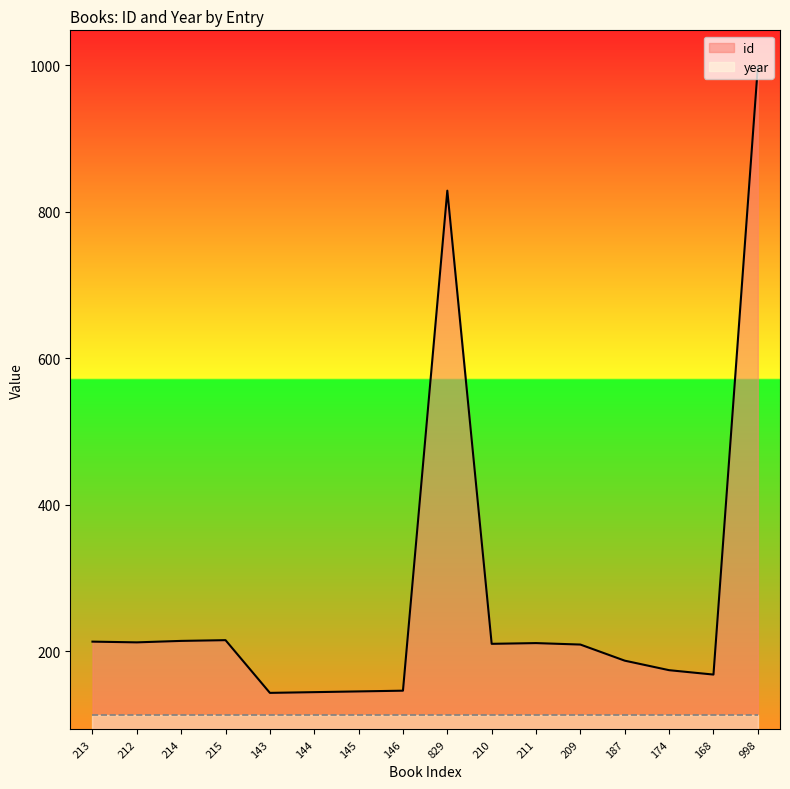

Rank the categories by value from lowest to highest.

143, 144, 145, 146, 168, 174, 187, 209, 210, 211, 212, 213, 214, 215, 829, 998